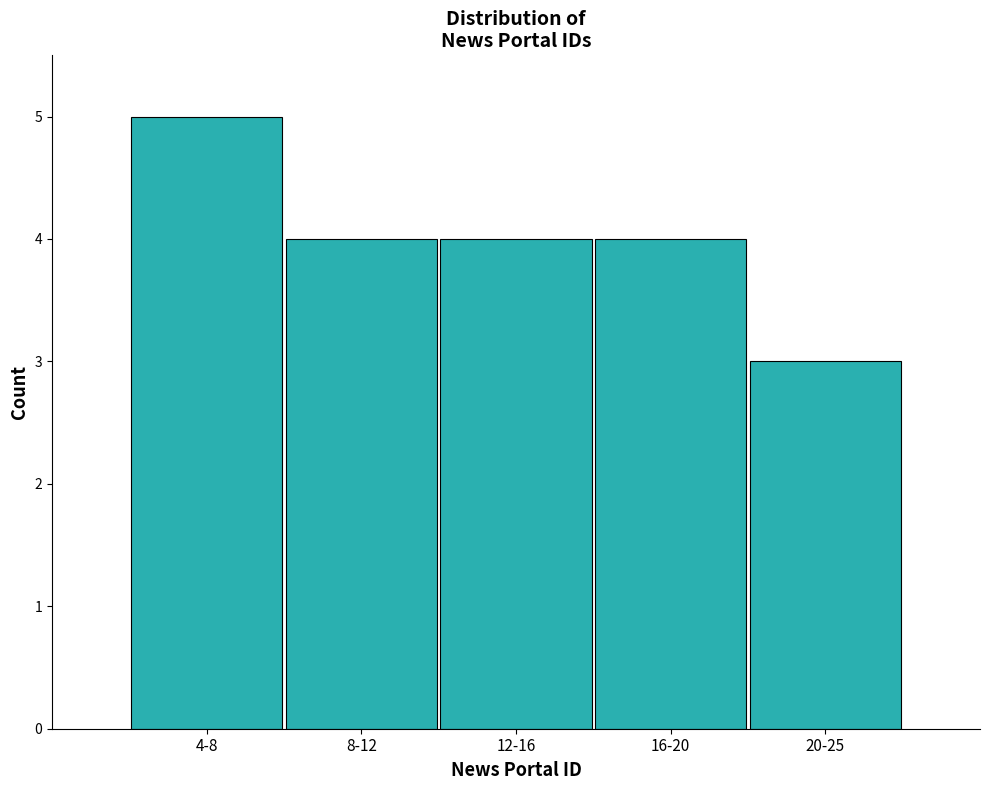

Reading right to left, extract all data points from this chart.

20-25=3	16-20=4	12-16=4	8-12=4	4-8=5